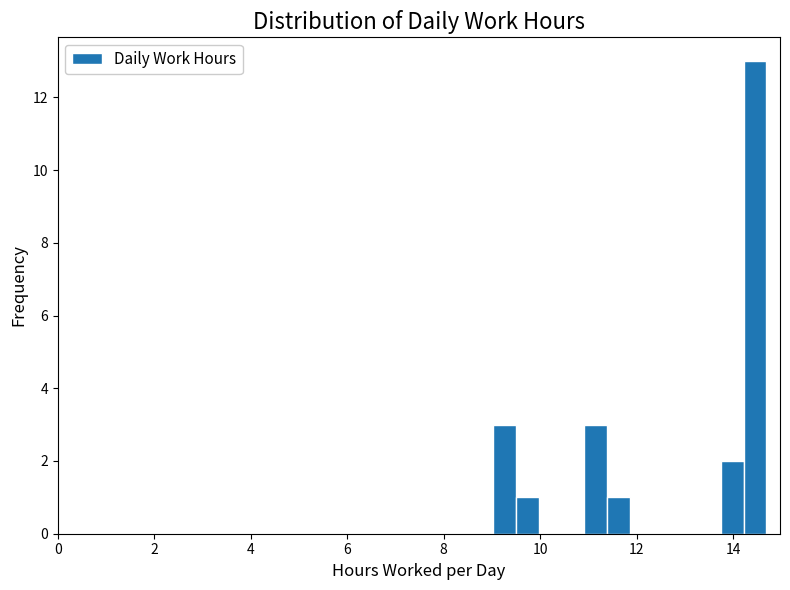

Around what value on the x-axis is the tallest bar? Give the approximate position of its centre, as read against the axis.

14.4